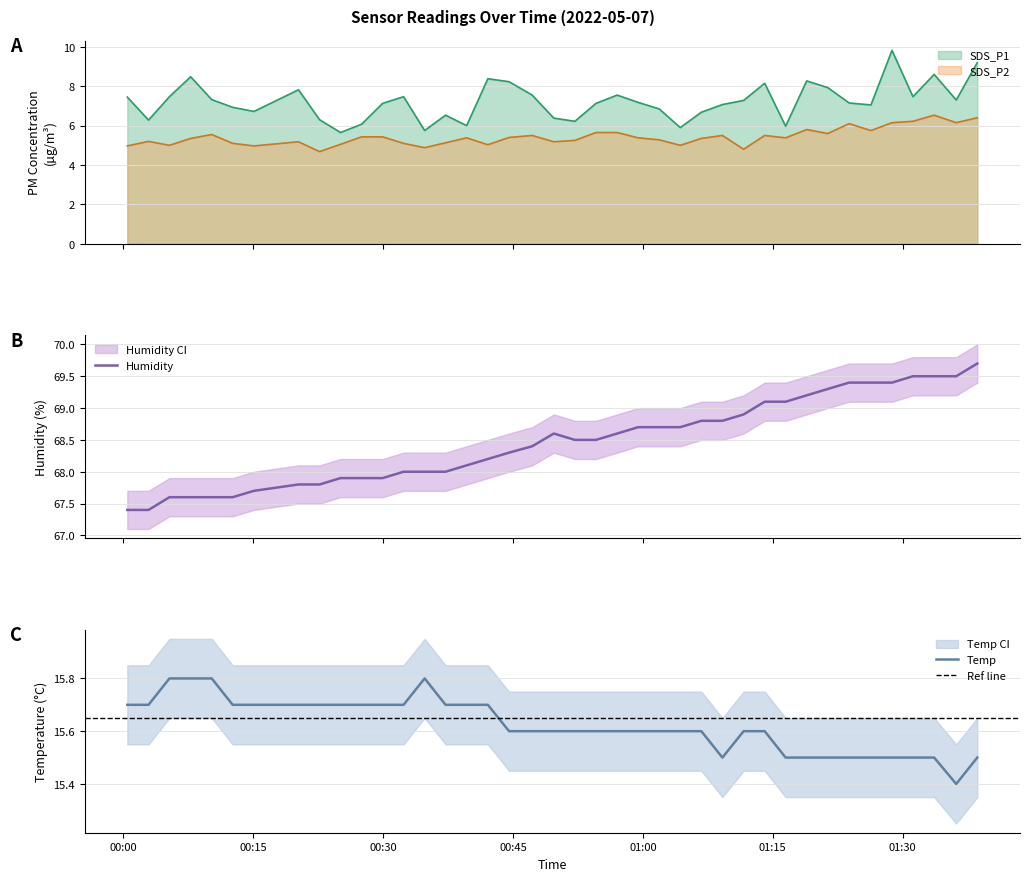

What is the approximate value of Temp at 2022/05/07 00:20:14?

15.7